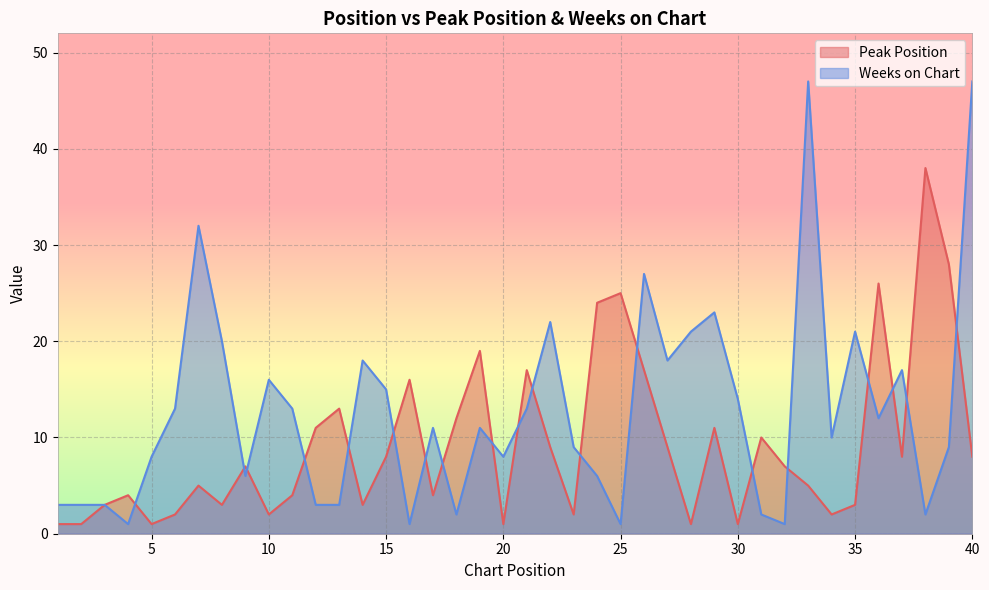

Reading right to left, what are all the values shown in this chart?

Peak Position: 40=8	39=28	38=38	37=8	36=26	35=3	34=2	33=5	32=7	31=10	30=1	29=11	28=1	27=9	26=17	25=25	24=24	23=2	22=9	21=17	20=1	19=19	18=12	17=4	16=16	15=8	14=3	13=13	12=11	11=4	10=2	9=7	8=3	7=5	6=2	5=1	4=4	3=3	2=1	1=1
Weeks on Chart: 40=47	39=9	38=2	37=17	36=12	35=21	34=10	33=47	32=1	31=2	30=14	29=23	28=21	27=18	26=27	25=1	24=6	23=9	22=22	21=13	20=8	19=11	18=2	17=11	16=1	15=15	14=18	13=3	12=3	11=13	10=16	9=6	8=20	7=32	6=13	5=8	4=1	3=3	2=3	1=3